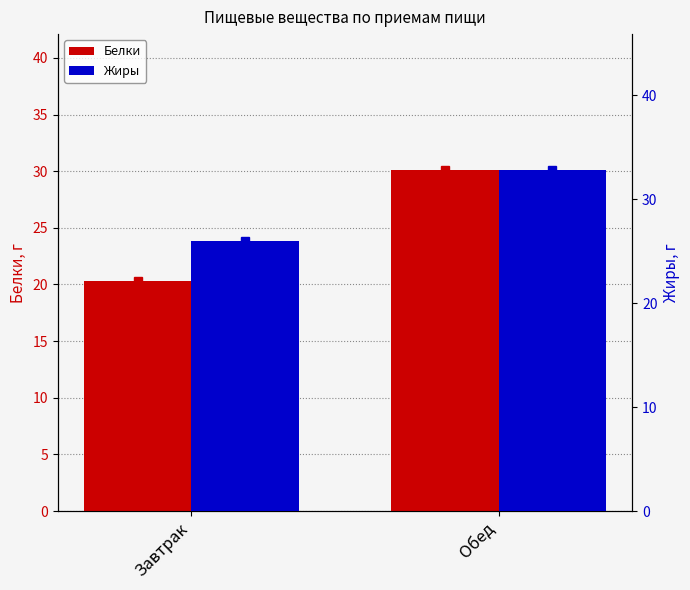

At which category is the sum across all series the highest?

Обед